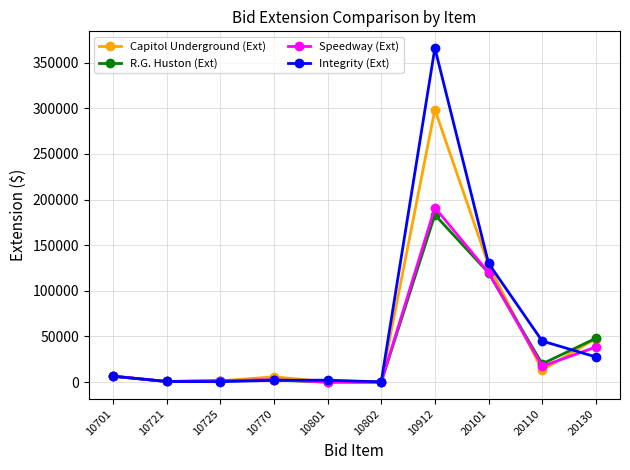

Which series has the largest range (max minus min)?

Integrity (Ext)